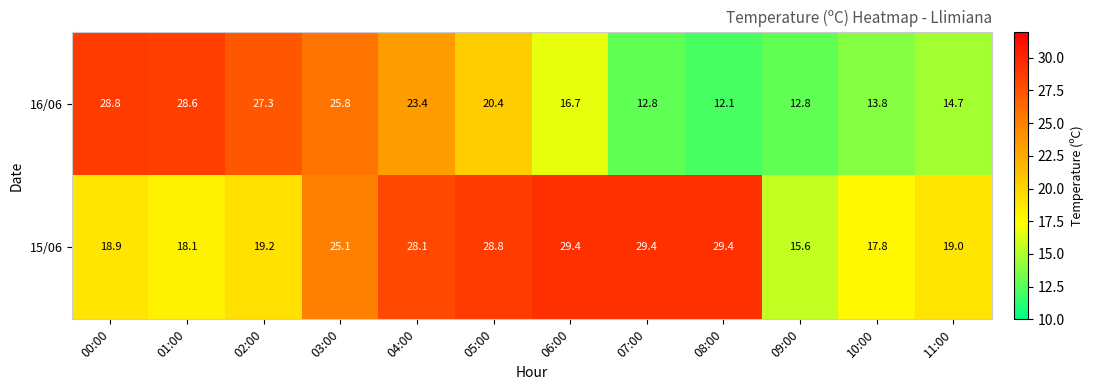

How many data points does each series have?

12